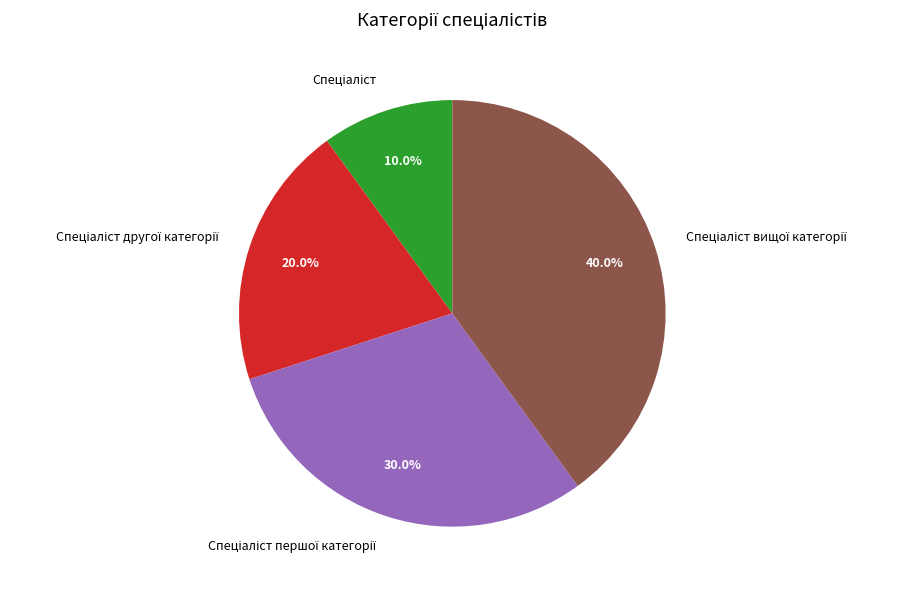

Is there a majority slice in this chart?

No